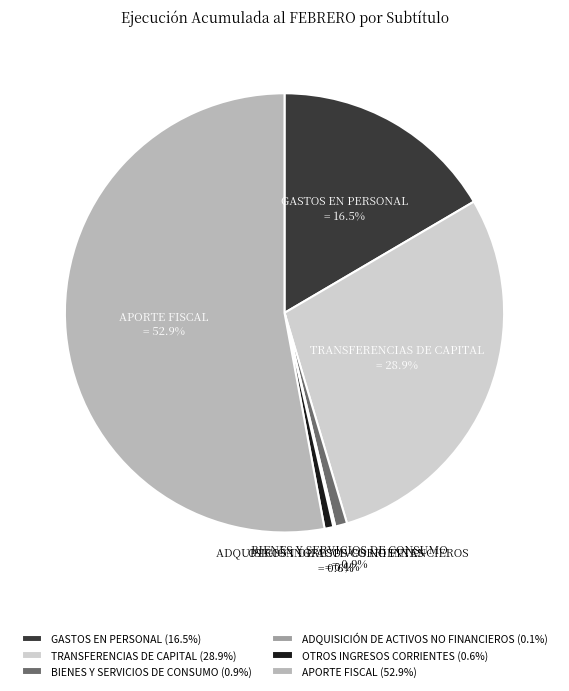

Combined, do GASTOS EN PERSONAL and APORTE FISCAL account for over 50%?

Yes